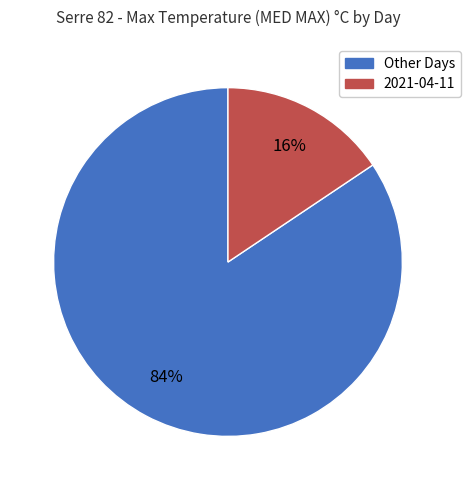

How many segments does this pie chart have?

2